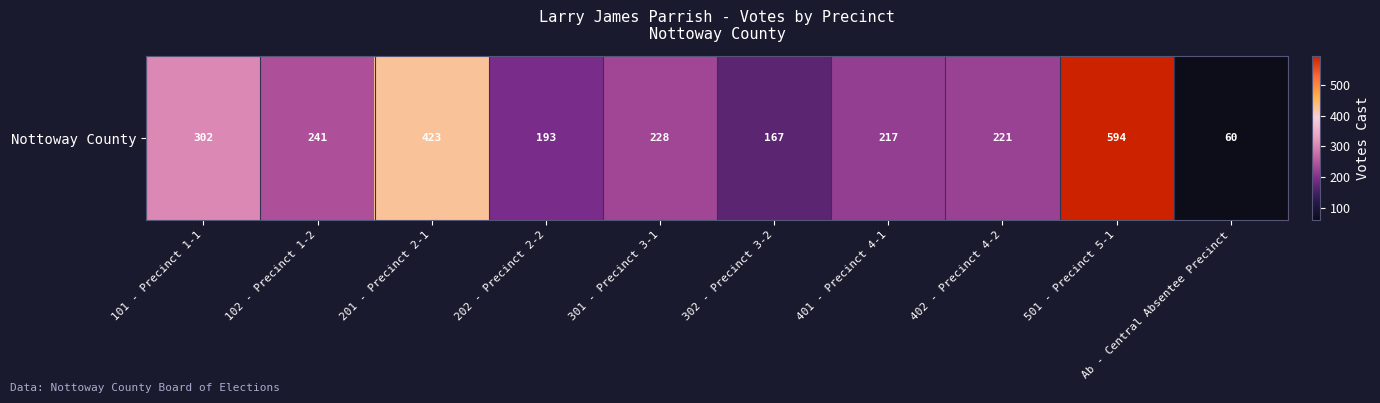

What is the difference between the maximum and minimum values?

534